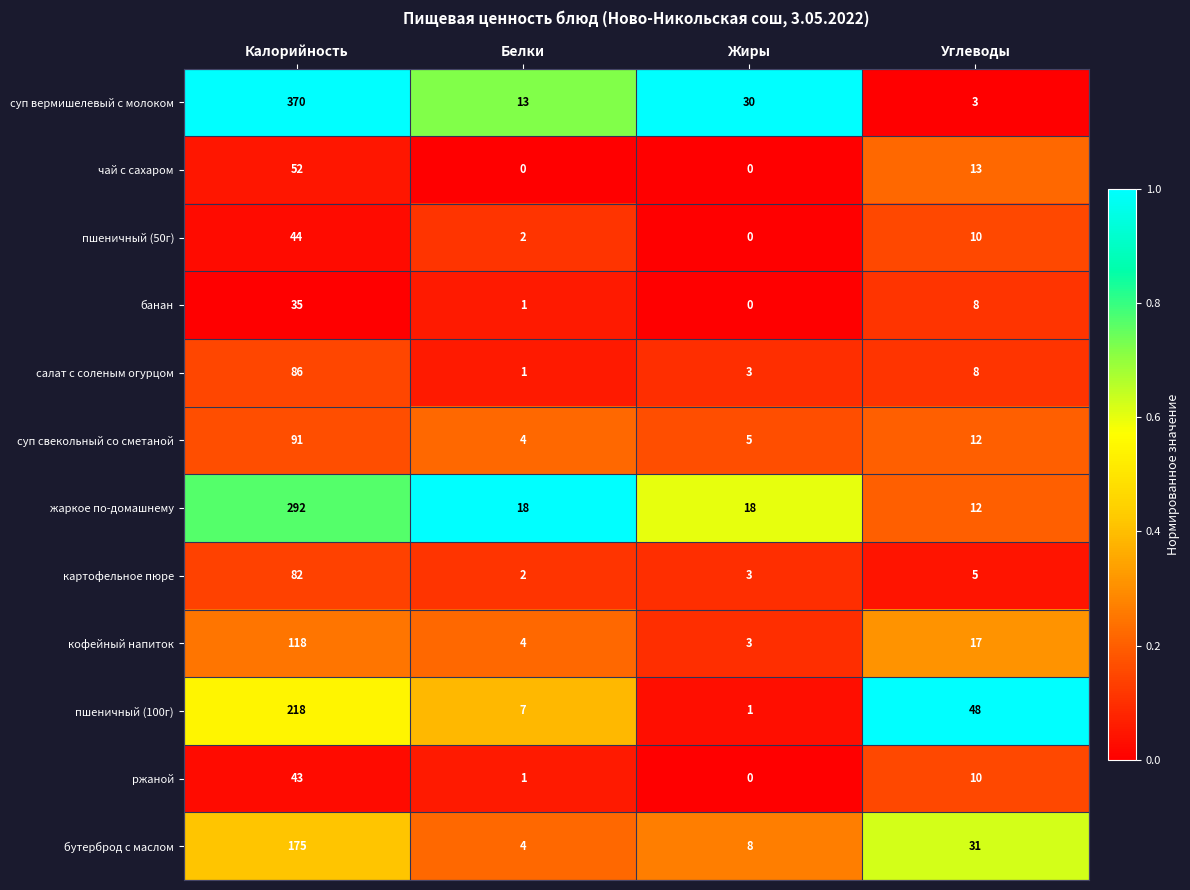

Is it true that бутерброд с маслом equals 4 at Жиры?

False